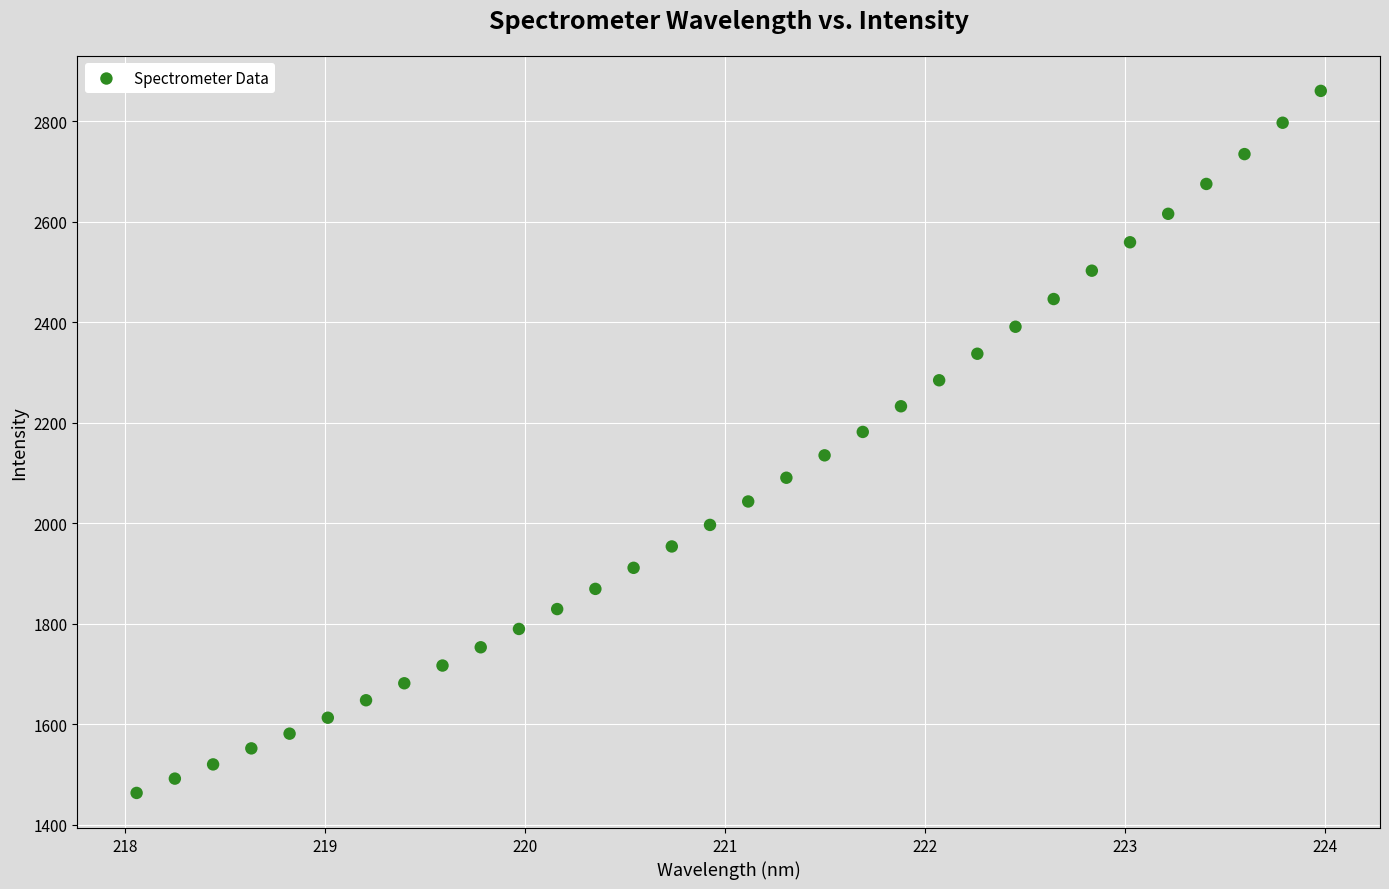

What is the range of Y values (max minus min)?

1396.9